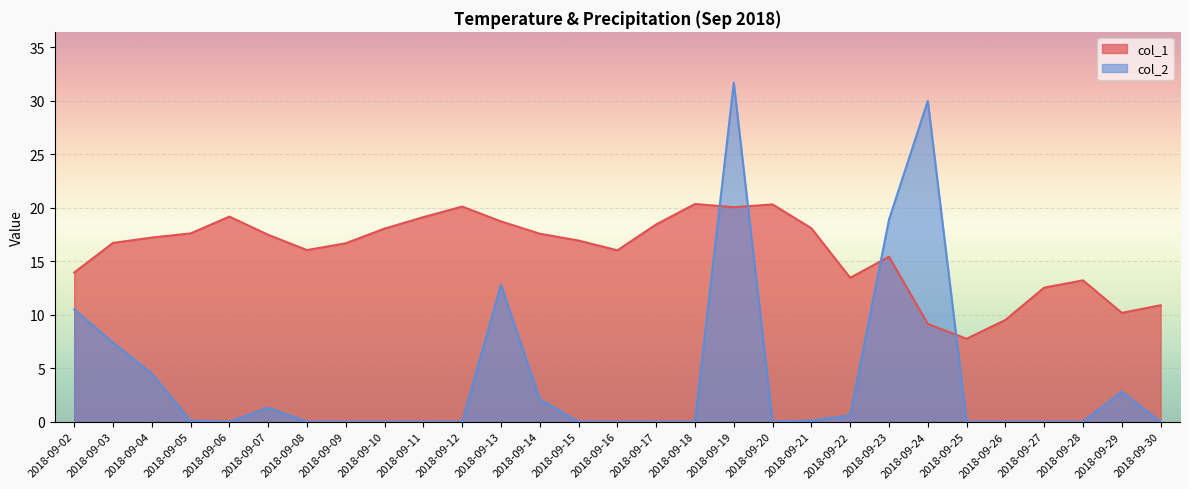

How many lines are shown in the chart?

2